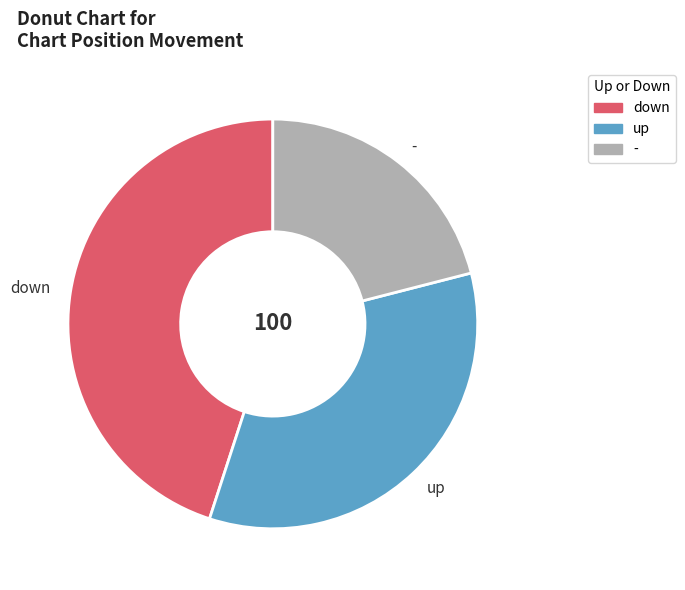

Combined, do up and down account for over 50%?

Yes